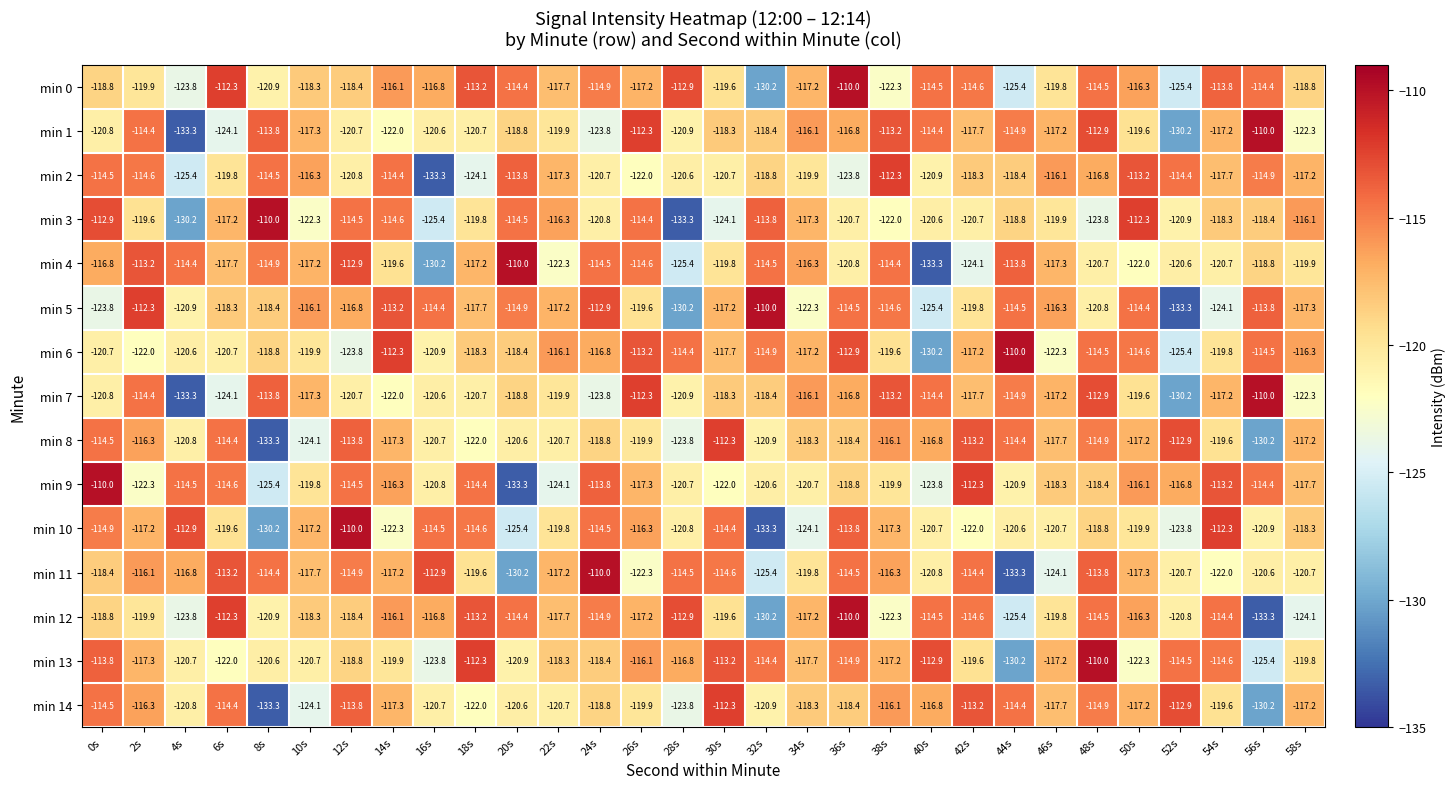

What is the sum of the min 4 values at 54s and 16s?

-250.9